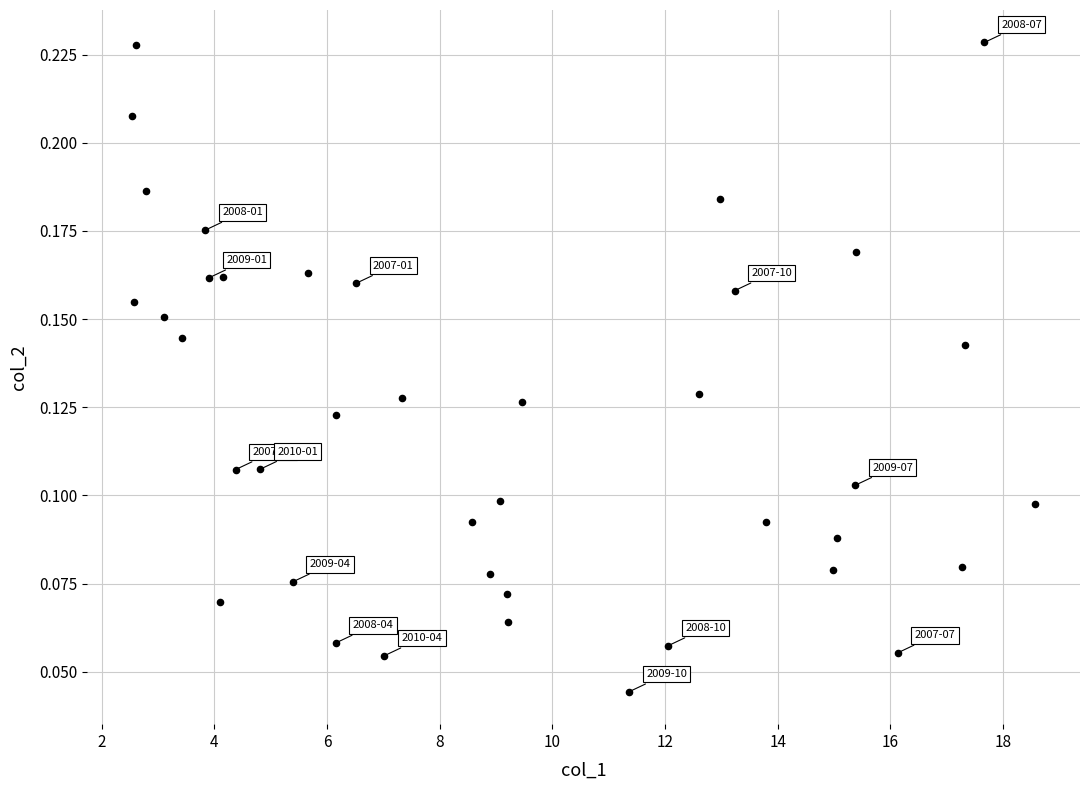

What is the range of X values (max minus min)?

16.0